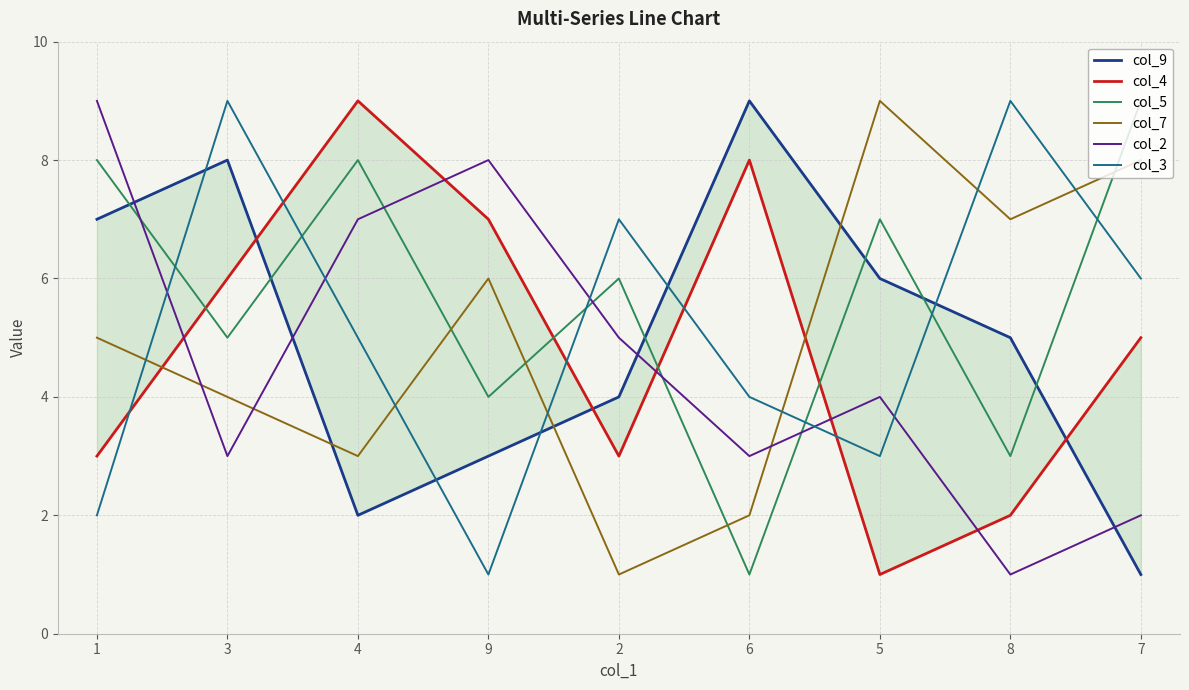

Reading left to right, transcribe all the data shown in this chart.

col_9: 1=7	3=8	4=2	9=3	2=4	6=9	5=6	8=5	7=1
col_4: 1=3	3=6	4=9	9=7	2=3	6=8	5=1	8=2	7=5
col_5: 1=8	3=5	4=8	9=4	2=6	6=1	5=7	8=3	7=9
col_7: 1=5	3=4	4=3	9=6	2=1	6=2	5=9	8=7	7=8
col_2: 1=9	3=3	4=7	9=8	2=5	6=3	5=4	8=1	7=2
col_3: 1=2	3=9	4=5	9=1	2=7	6=4	5=3	8=9	7=6